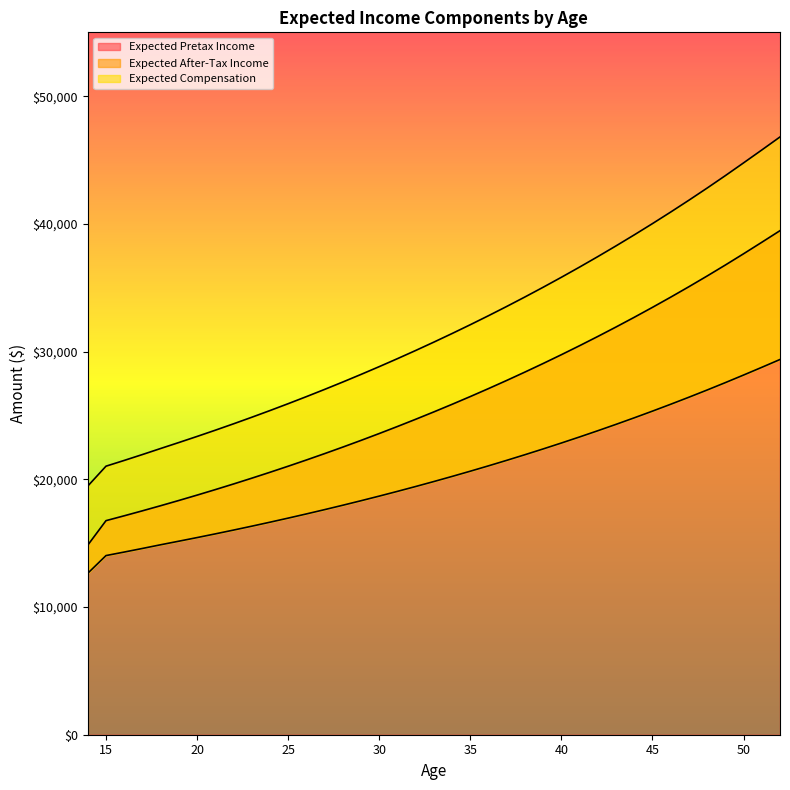

What is the difference between the second highest and minimum values in the Expected After-Tax Income series?

16126.1